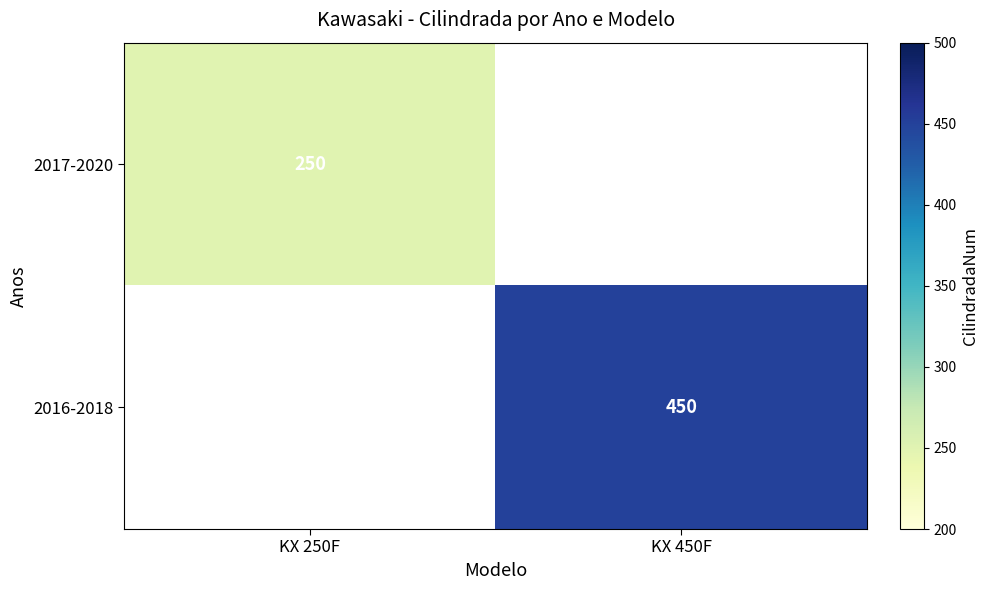

True or false: 2016-2018 has a value of 786 at KX 450F.

False